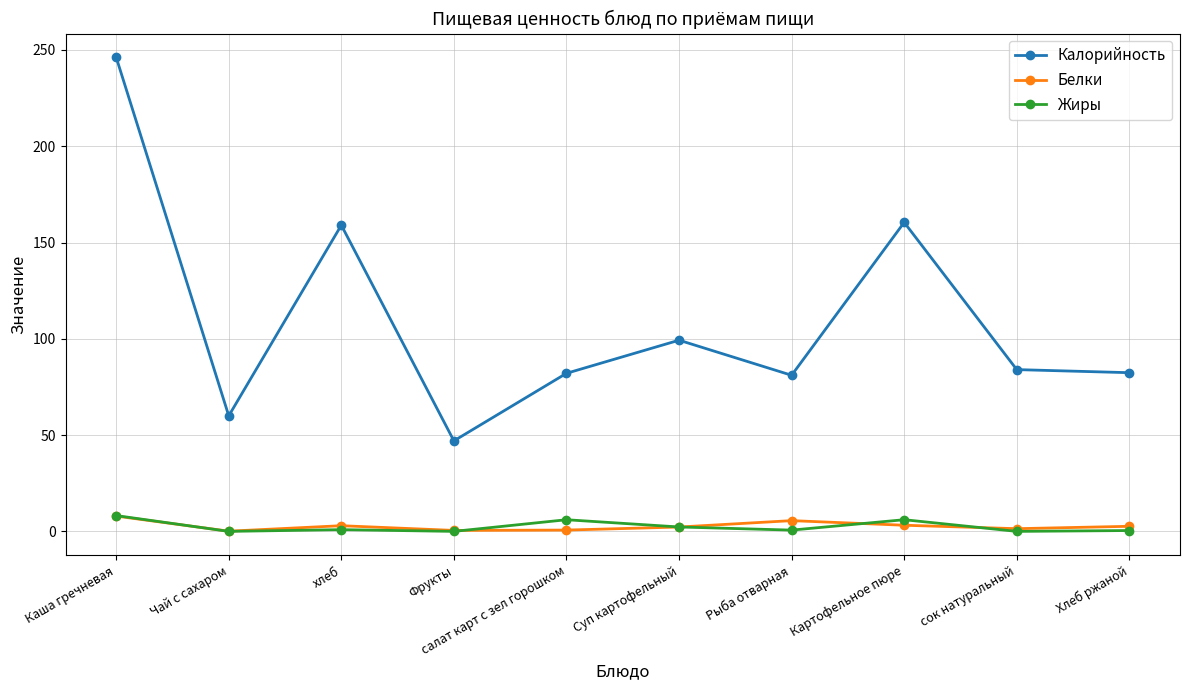

Is it true that Калорийность equals 68.4 at Фрукты?

False